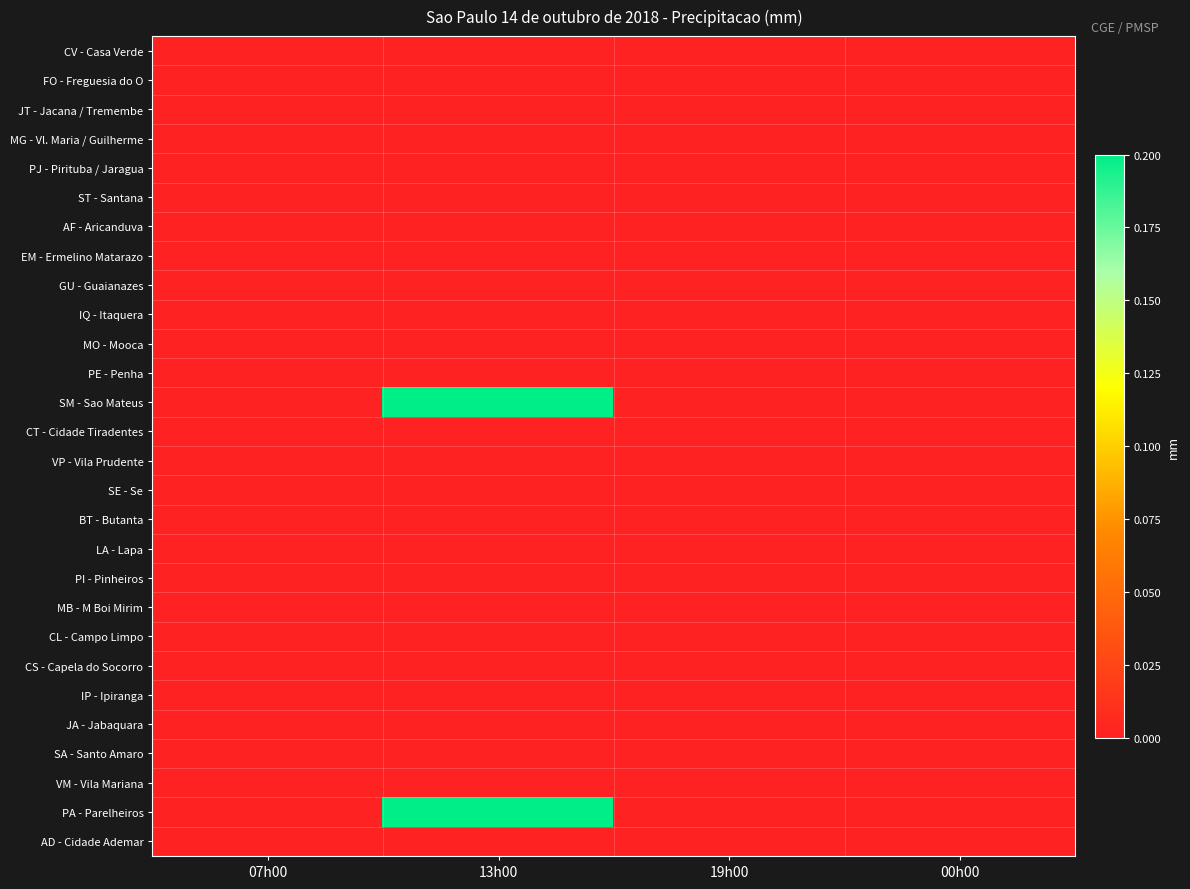

Which series has the largest total across all categories?

SM - Sao Mateus